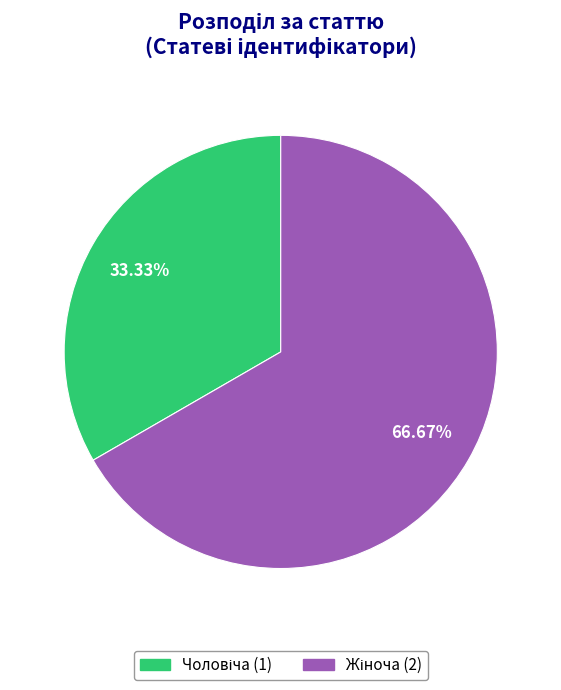

Does any single category account for the majority?

Yes